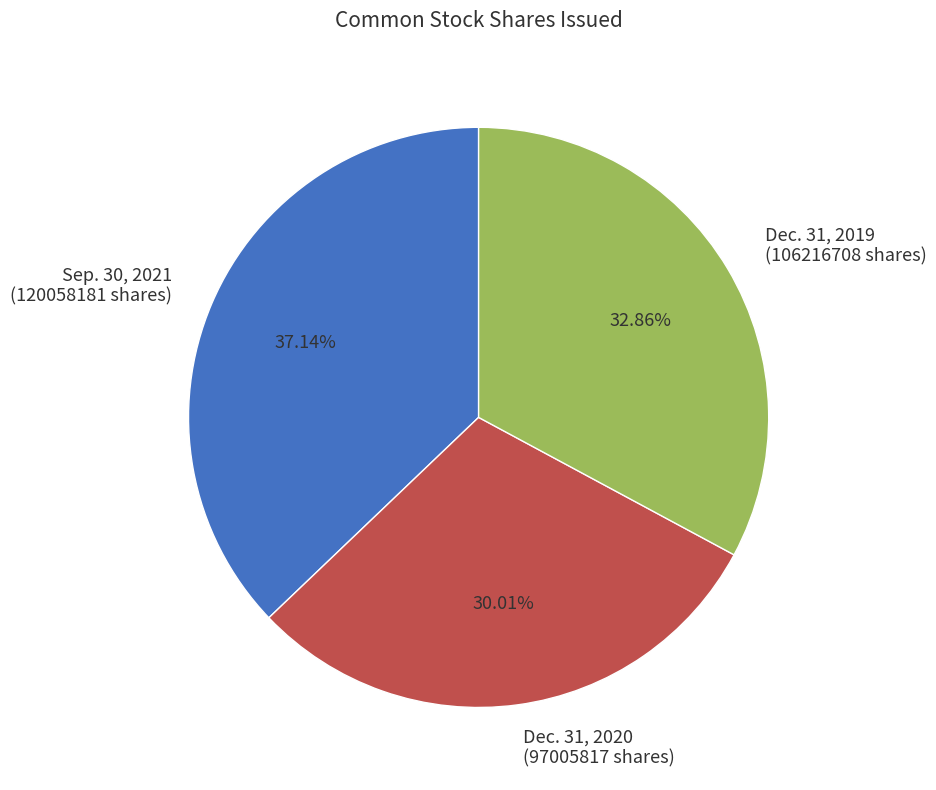

Which has a higher value, Dec. 31, 2020 or Sep. 30, 2021?

Sep. 30, 2021